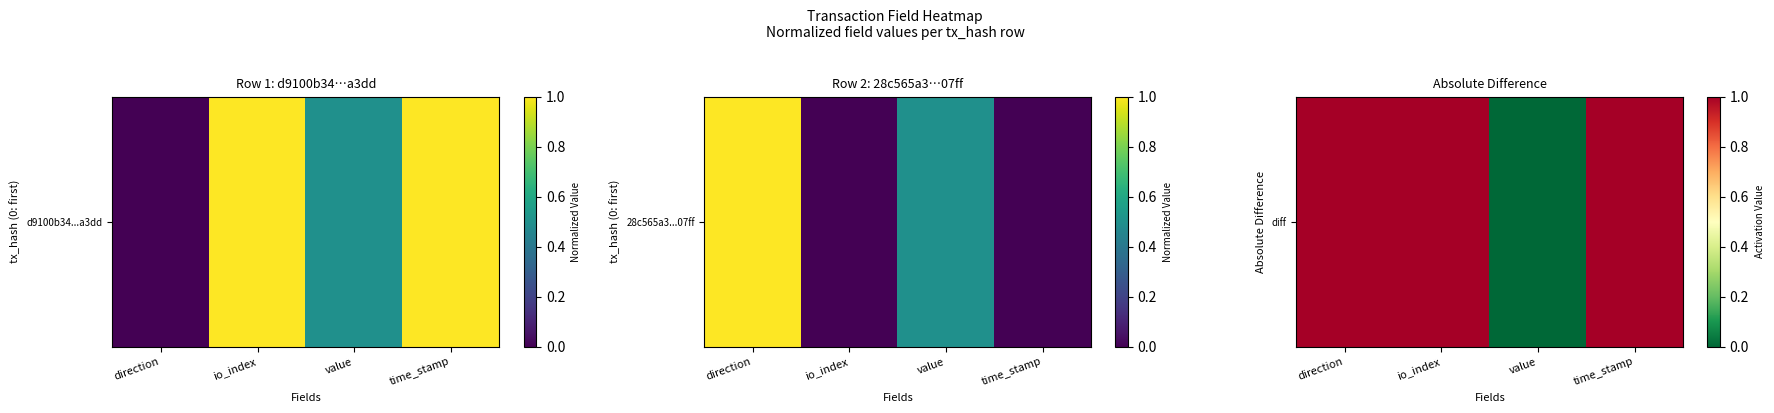

What is the change in value from value to time_stamp?

+1